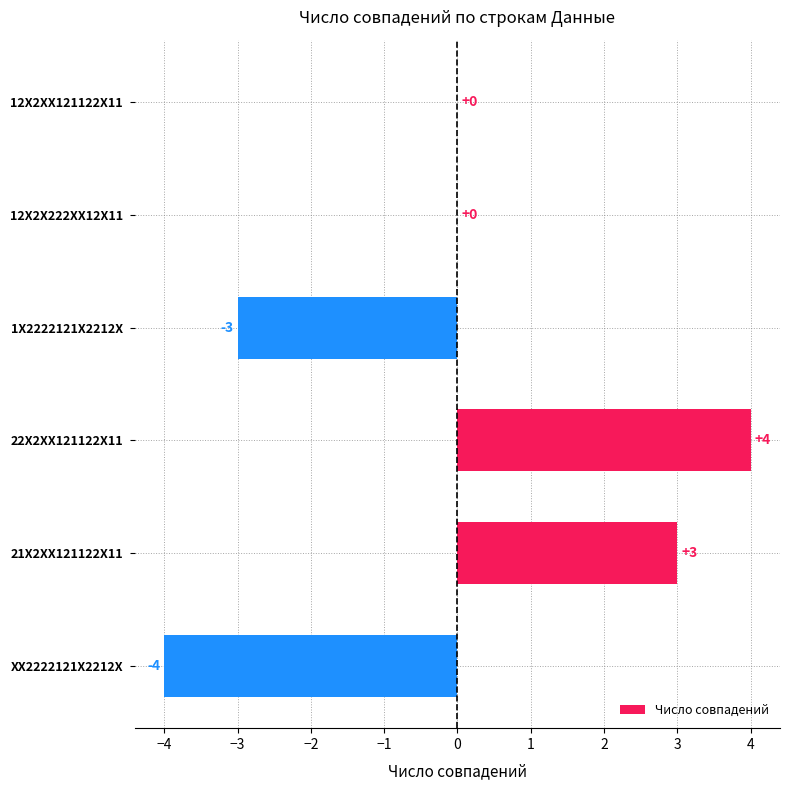

Reading top to bottom, what are all the values shown in this chart?

12X2XX121122X11=0	12X2X222XX12X11=0	1X2222121X2212X=-3	22X2XX121122X11=4	21X2XX121122X11=3	XX2222121X2212X=-4